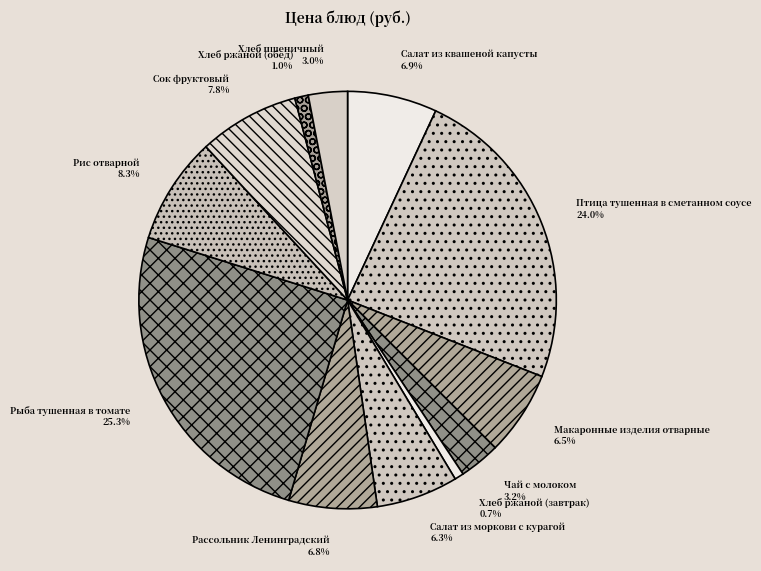

What percentage is the Хлеб пшеничный slice, to the nearest percent?

3%